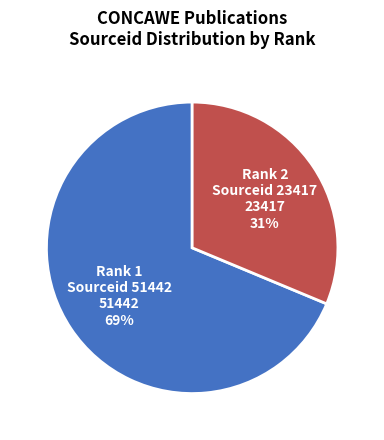

Is the sum of Rank 1 Sourceid 51442 51442 69% and Rank 2 Sourceid 23417 23417 31% greater than half?

Yes